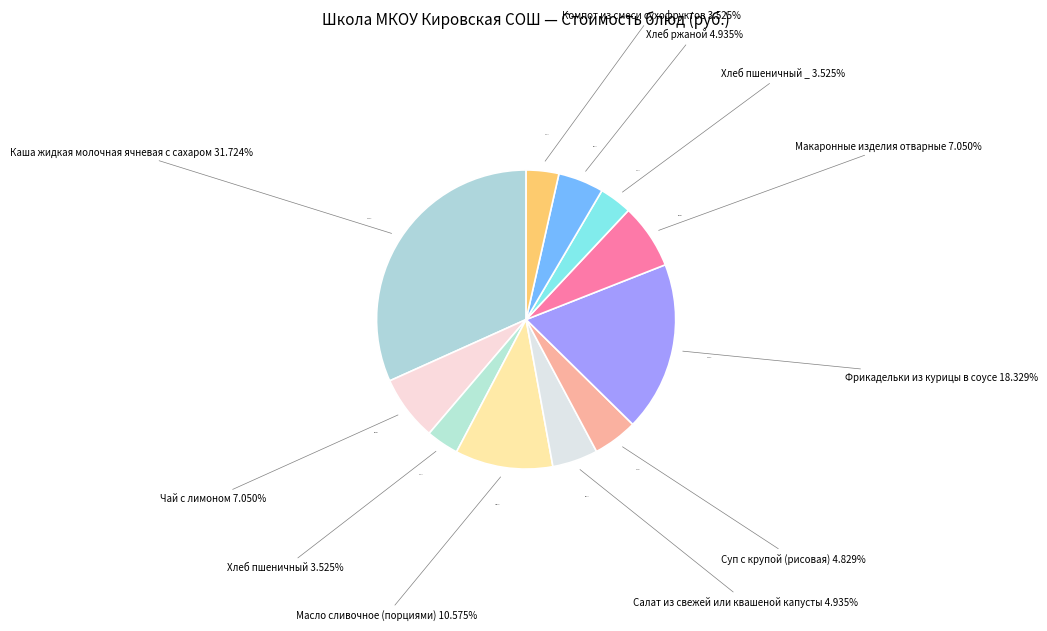

To the nearest percent, what is the average slice percentage?

9%